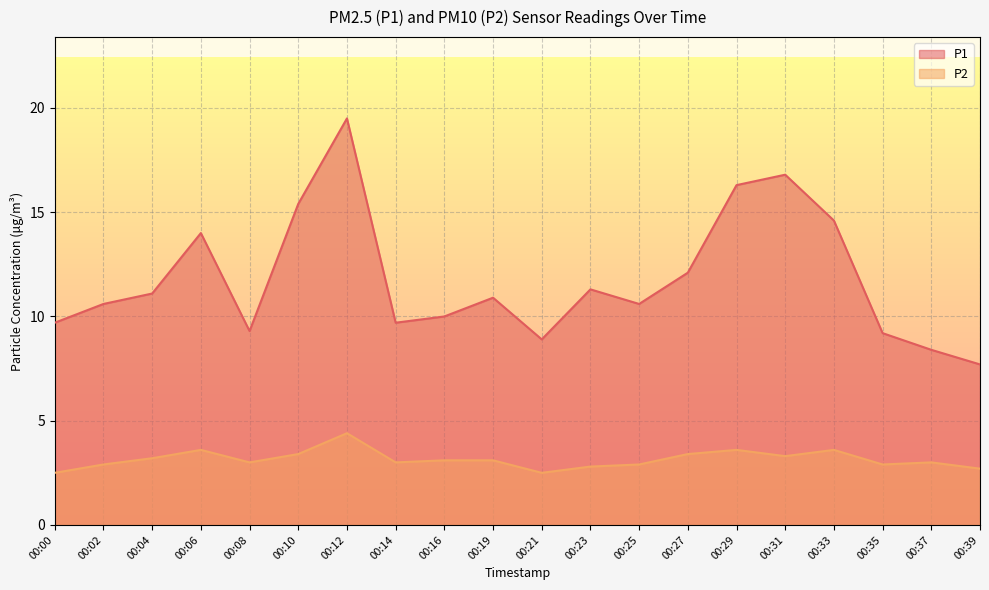

Between 00:04 and 00:33, which is larger?

00:33